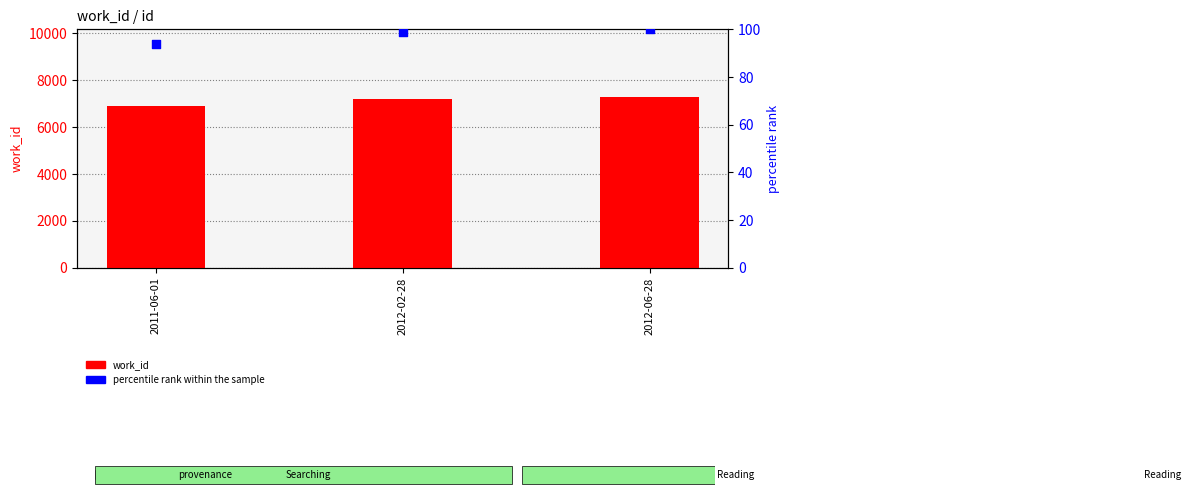

Which series has the largest total across all categories?

work_id